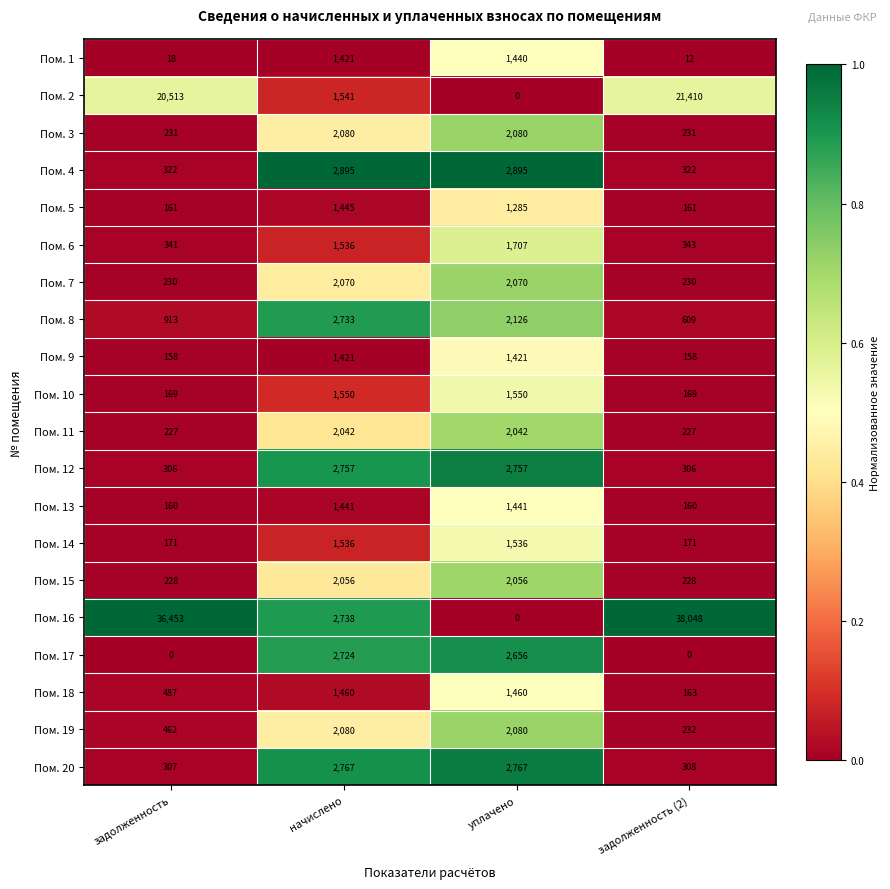

The Пом. 9 series shows 1421 at уплачено. True or false?

True